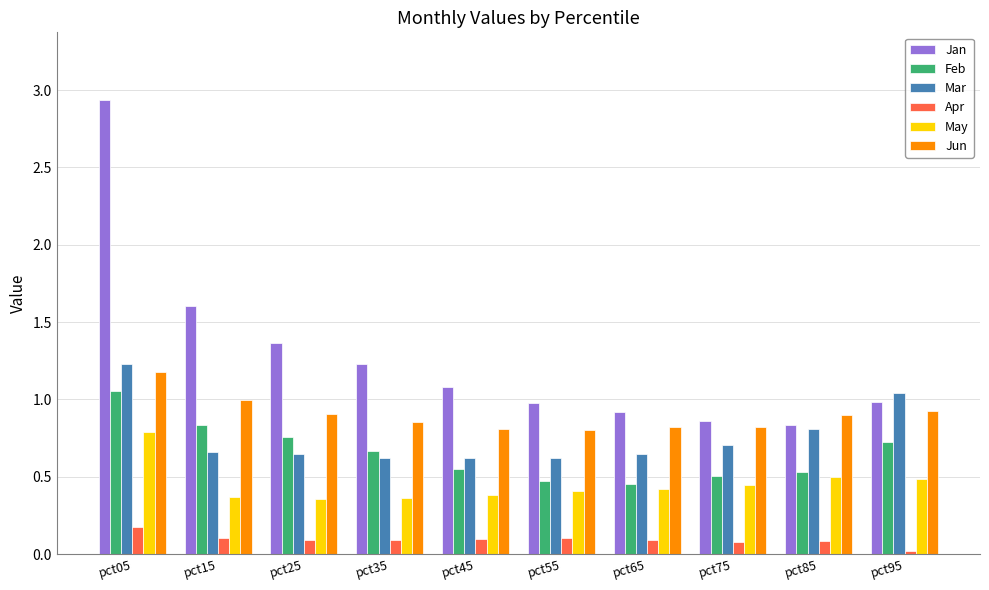

What is the average value of the Jan series?

1.3